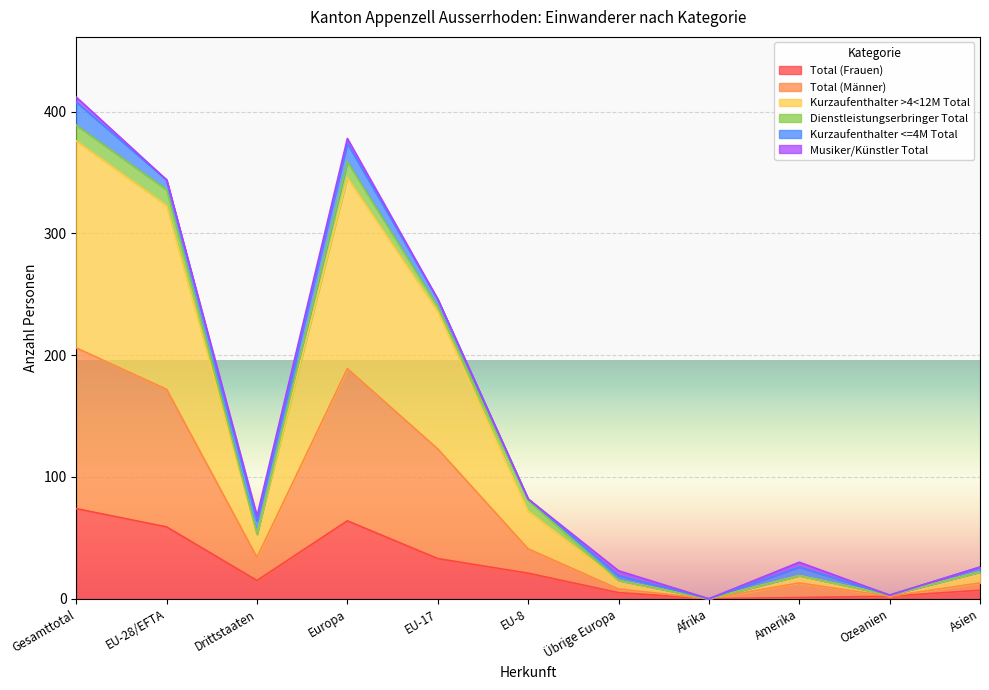

Does the chart display data point markers on the line(s)?

No